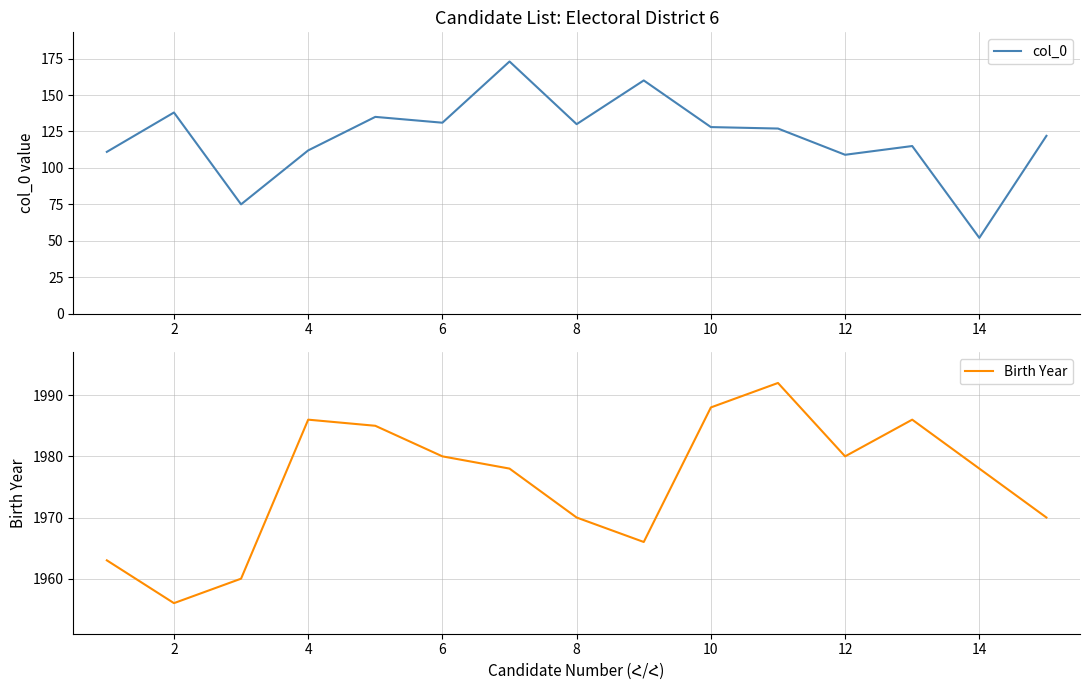

Is it true that col_0 equals 112 at 4?

True